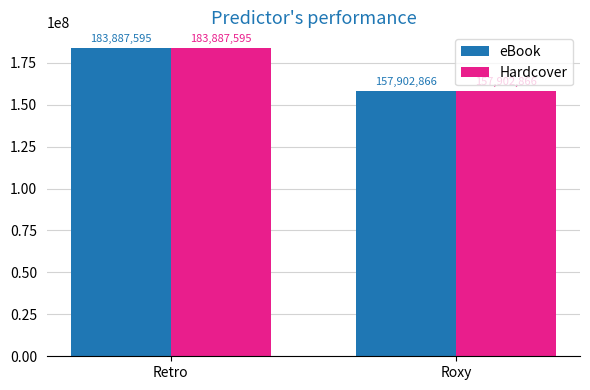

What is the difference between the maximum and minimum values in the eBook series?

25984729